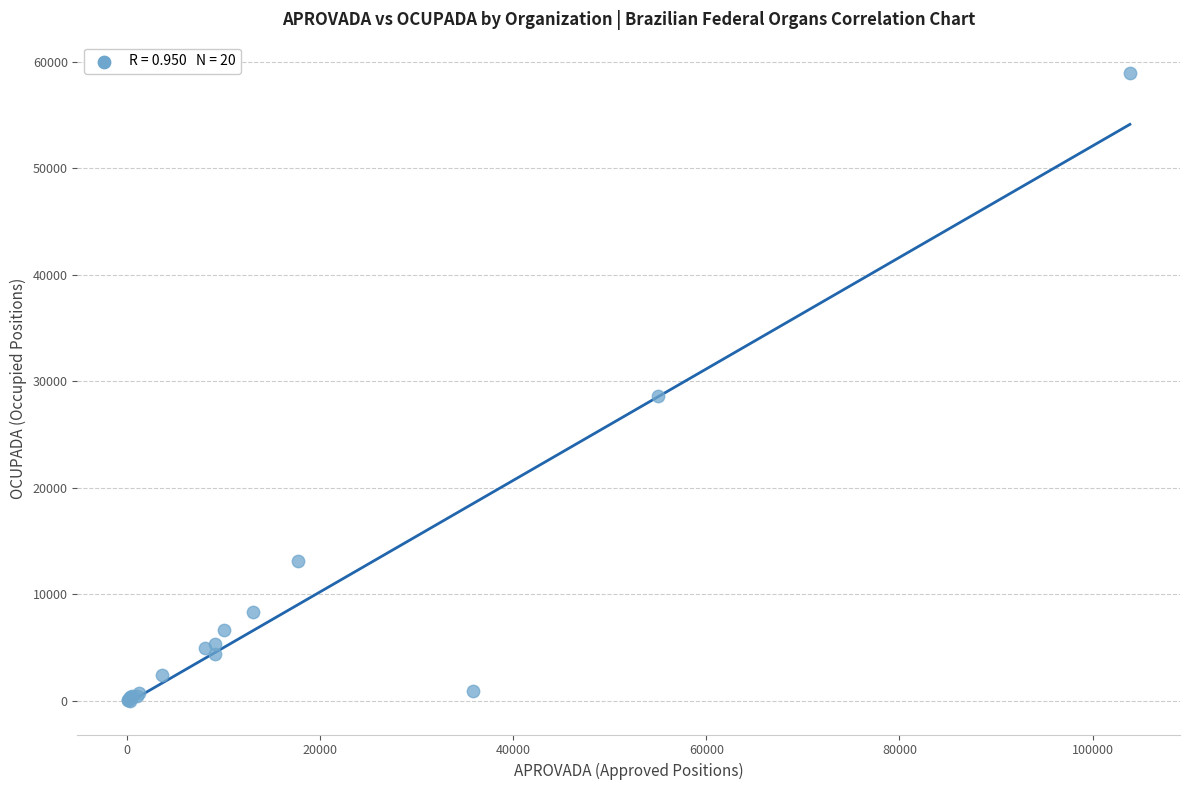

What Y value in the scatter plot is closest to 29467?

28597